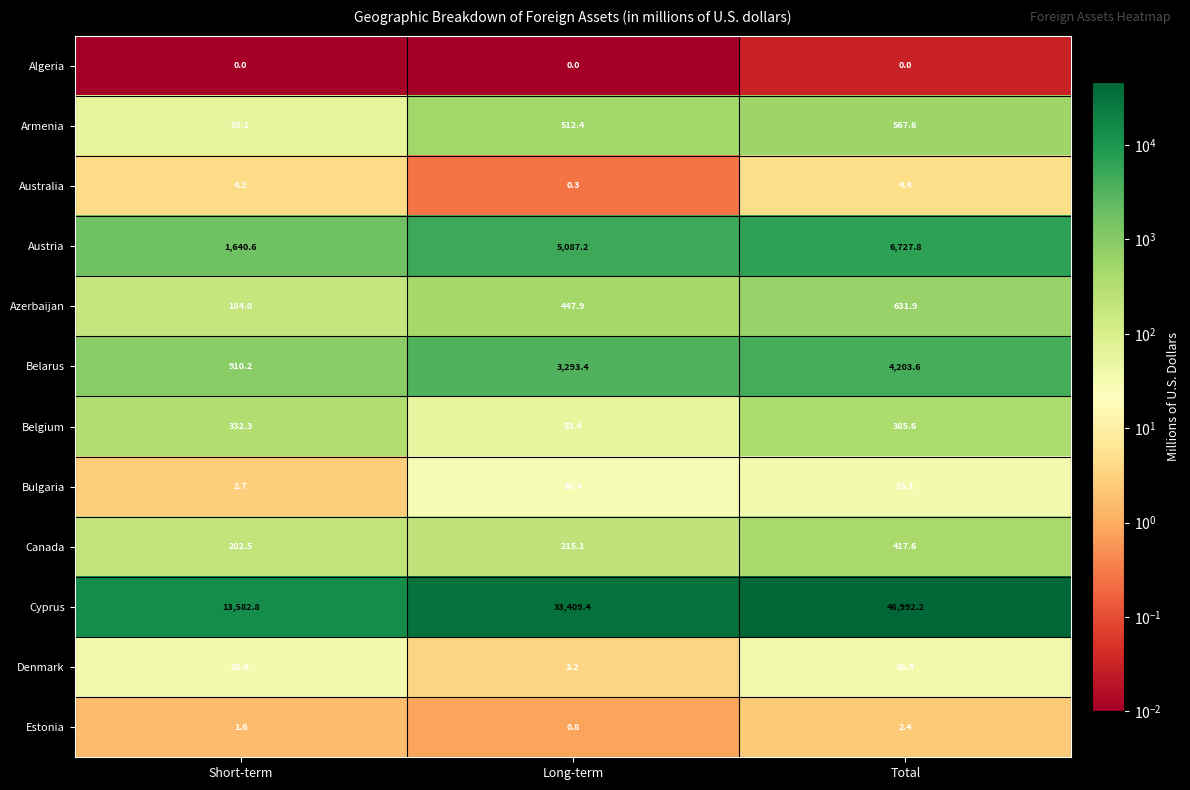

At how many categories does at least one series exceed 24576?

2